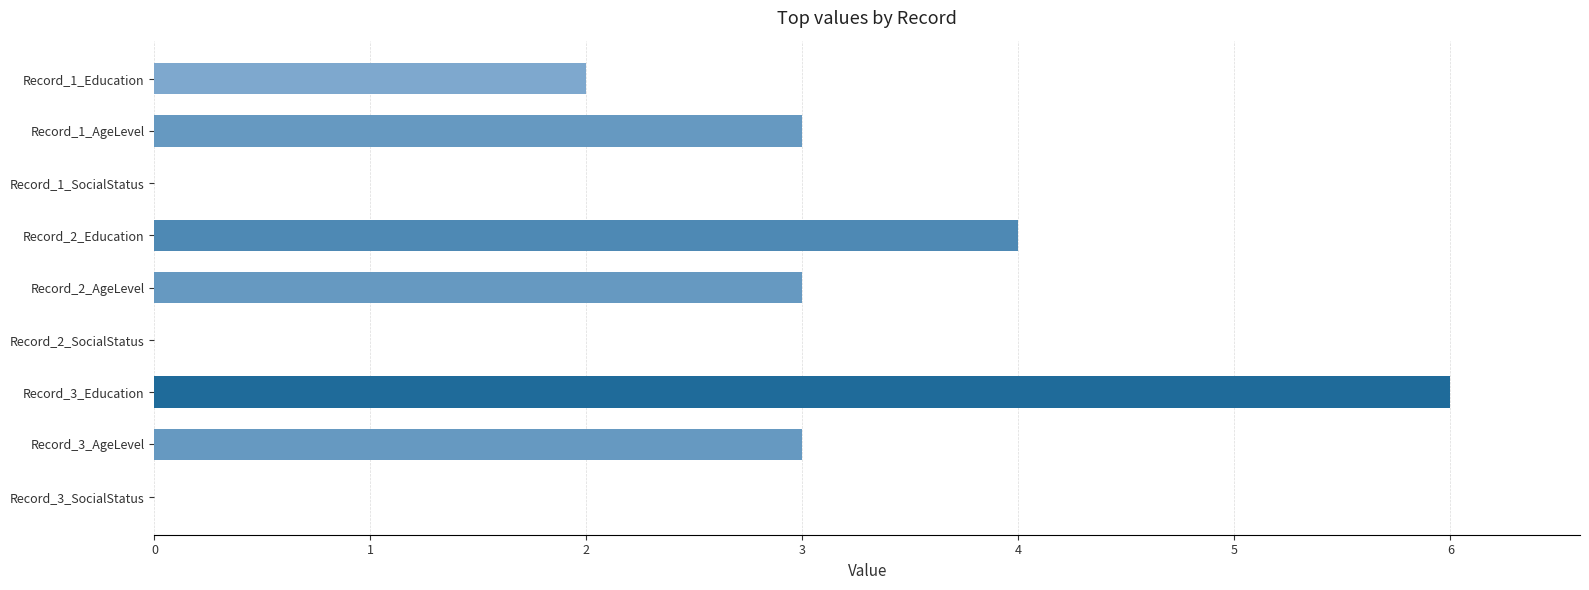

What is the sum of the values at Record_1_SocialStatus and Record_1_AgeLevel?

3